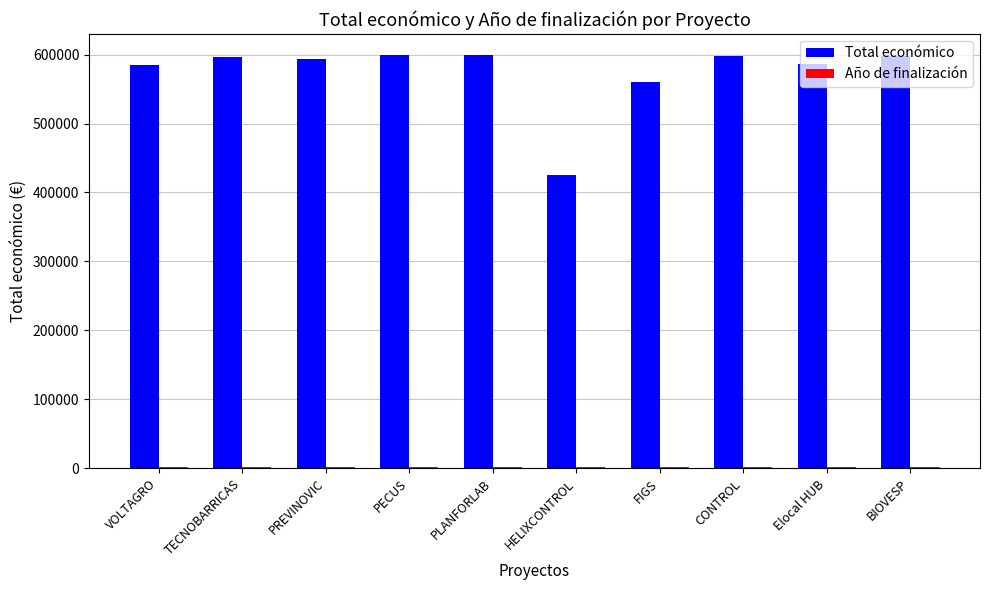

Are the bars horizontal?

No